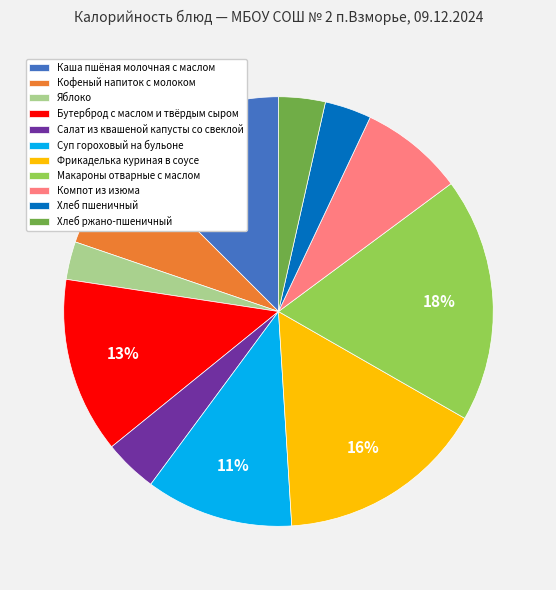

What percentage is the Хлеб ржано-пшеничный slice, to the nearest percent?

4%